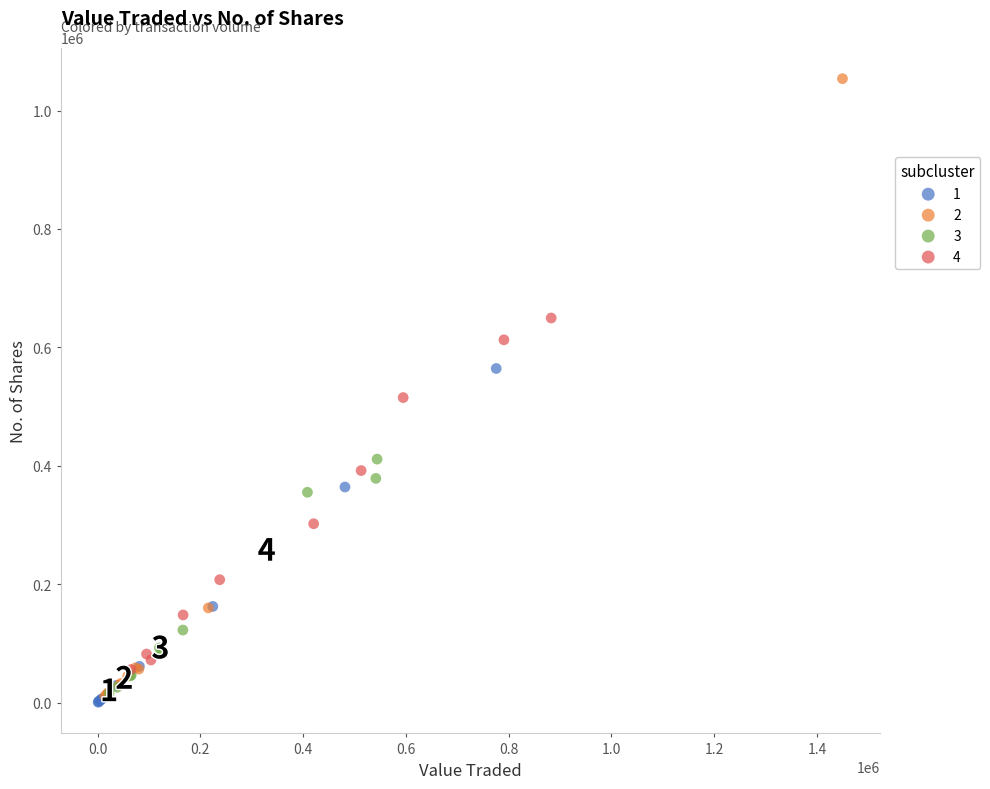

Which series reaches the minimum Y coordinate?

1